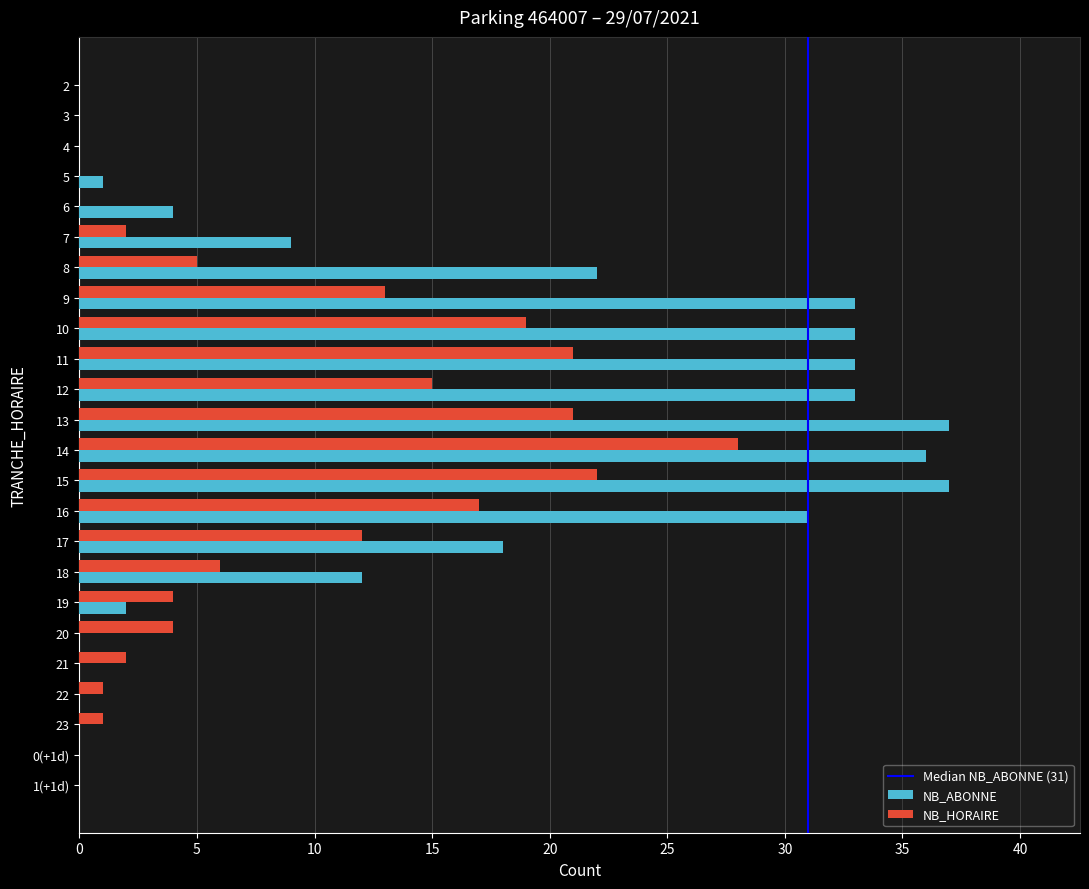

What is the greatest value displayed?

37